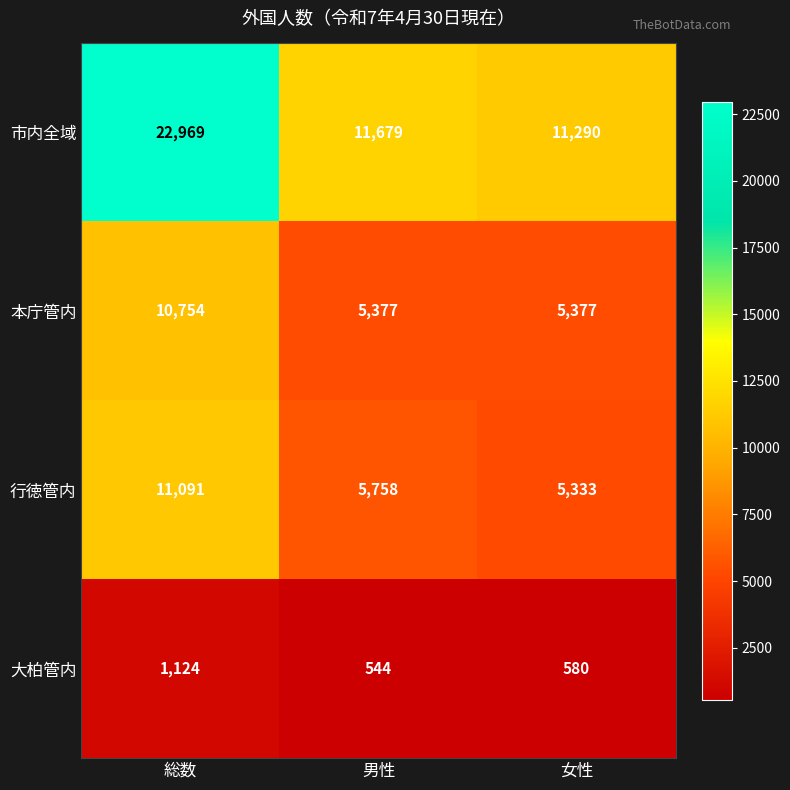

Rank the categories by 市内全域 value from highest to lowest.

総数, 男性, 女性